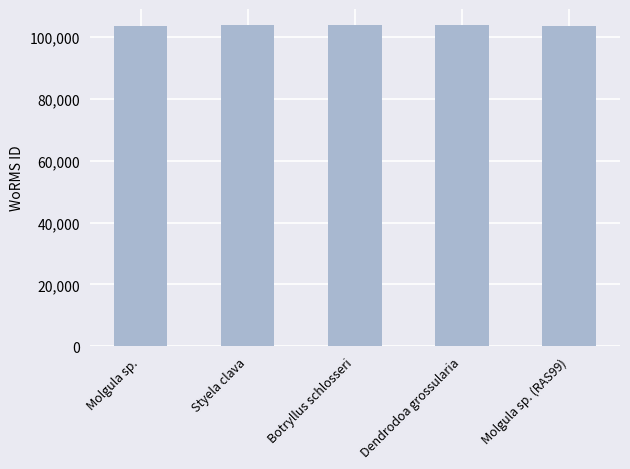

What is the ratio of the value at Molgula sp. to the value at Dendrodoa grossularia?

1.0